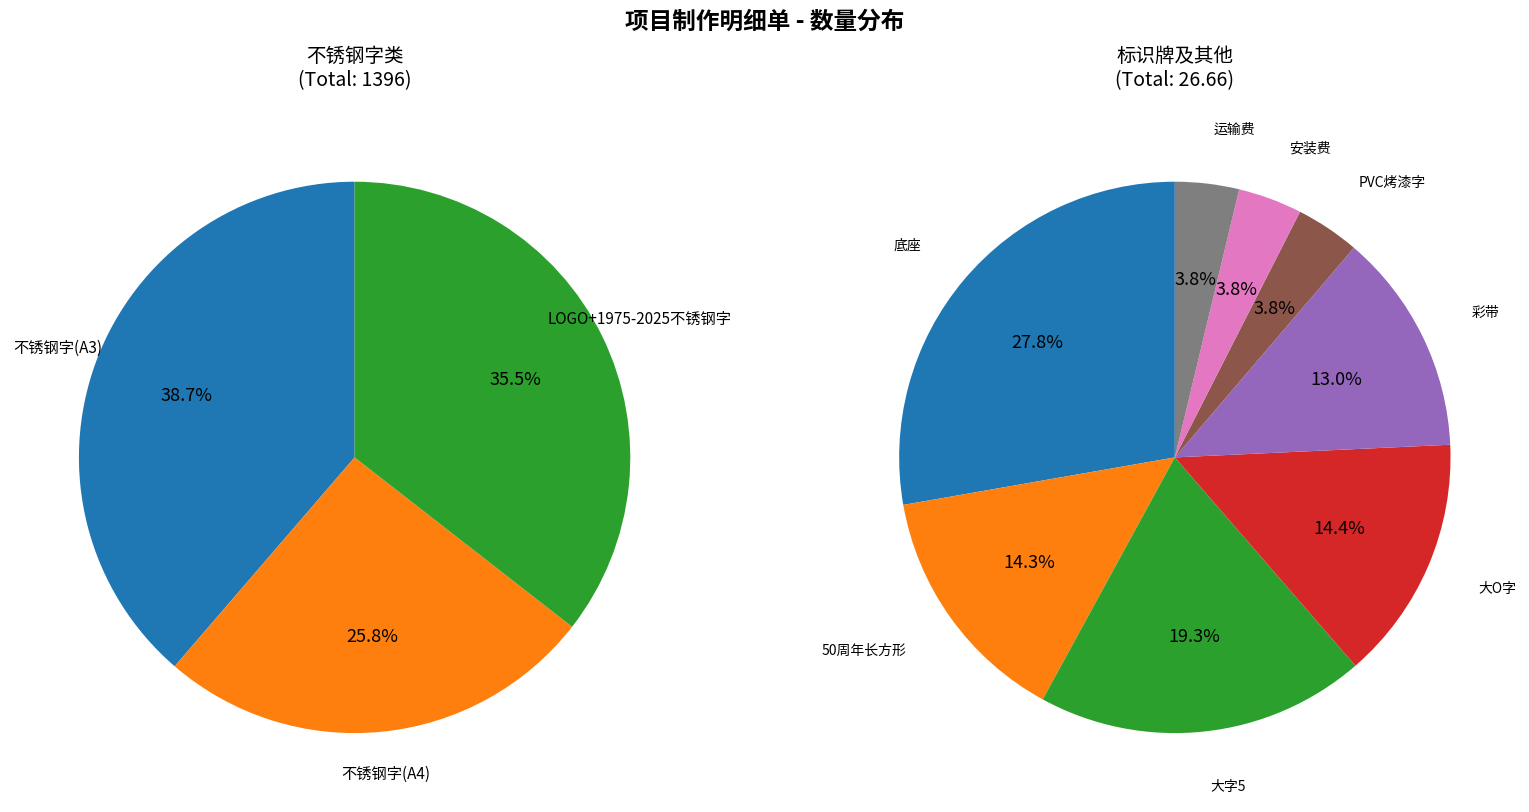

Which category has the smallest portion of the pie?

PVC烤漆字